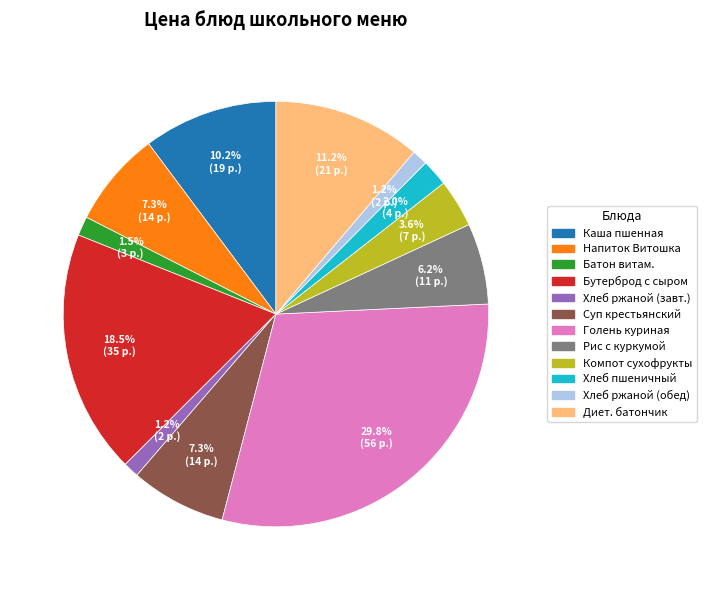

How many slices are in this pie chart?

12